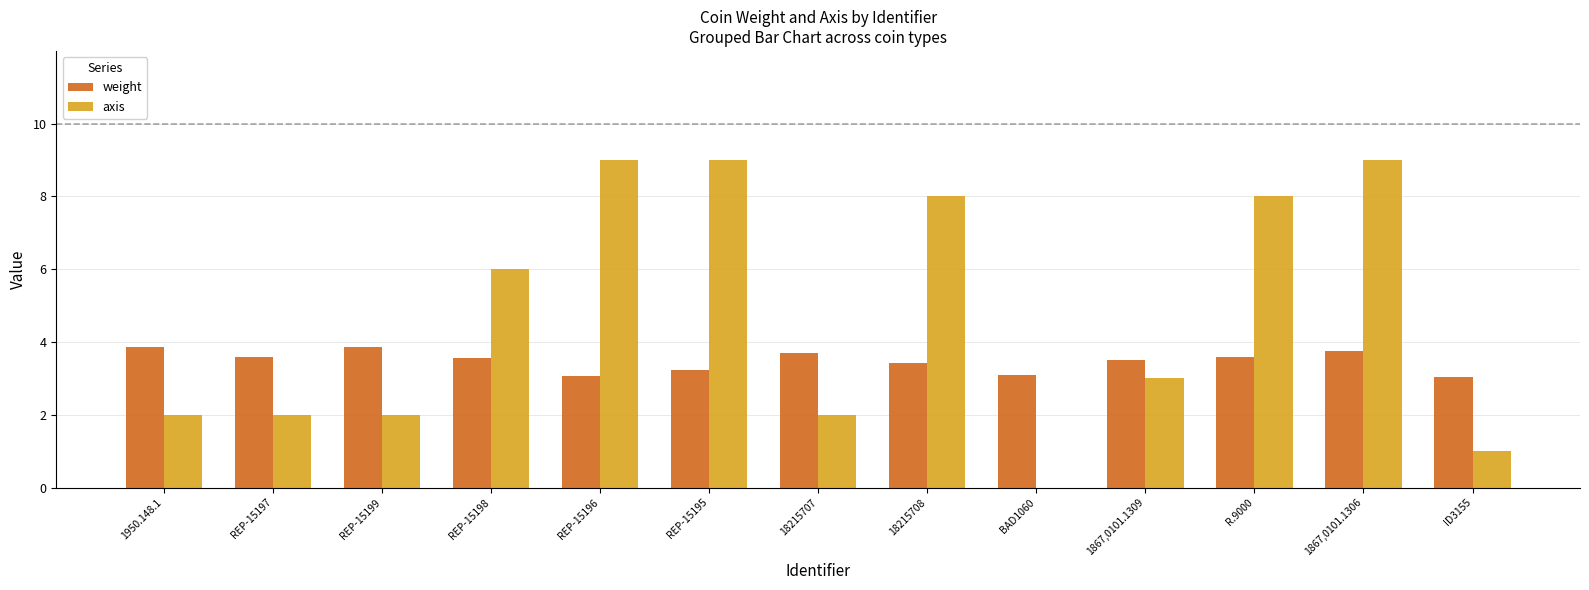

Between REP-15197 and BAD1060, which series saw the biggest shift?

axis